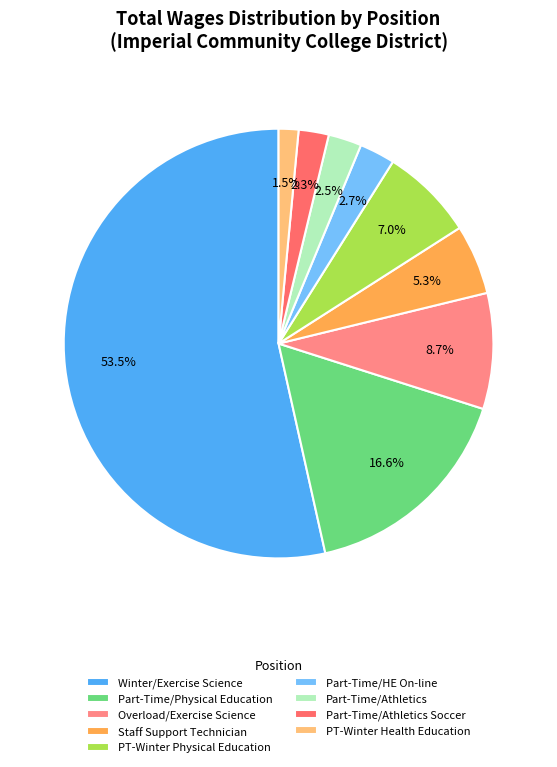

Count the number of slices in the pie.

9